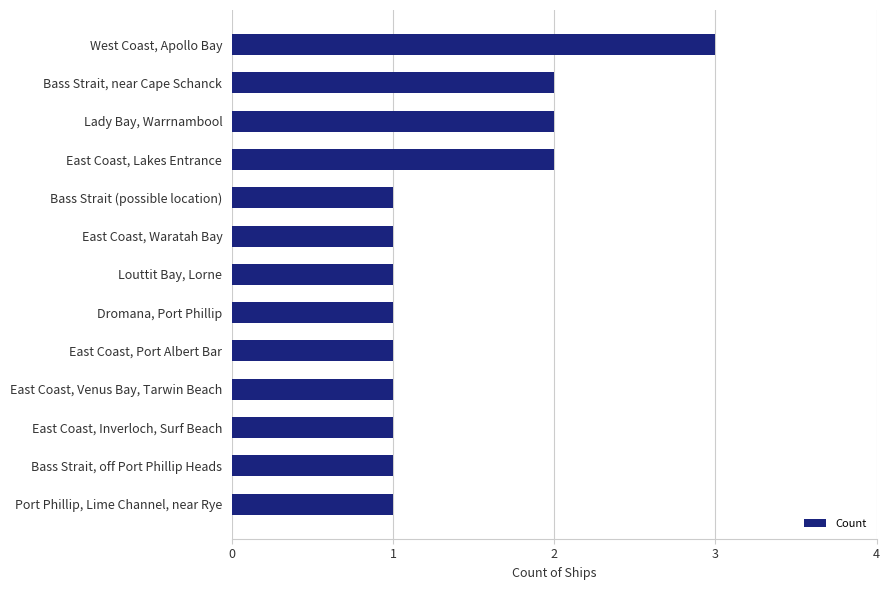

What is the change in value from Bass Strait, near Cape Schanck to West Coast, Apollo Bay?

+1